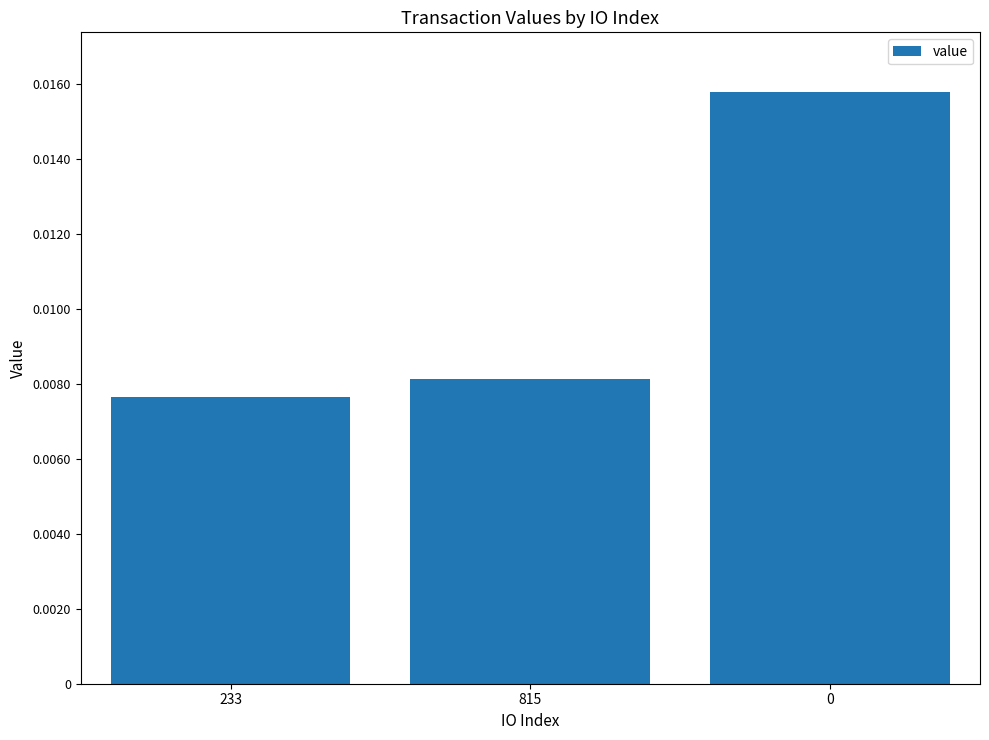

What position from the left is 0?

3